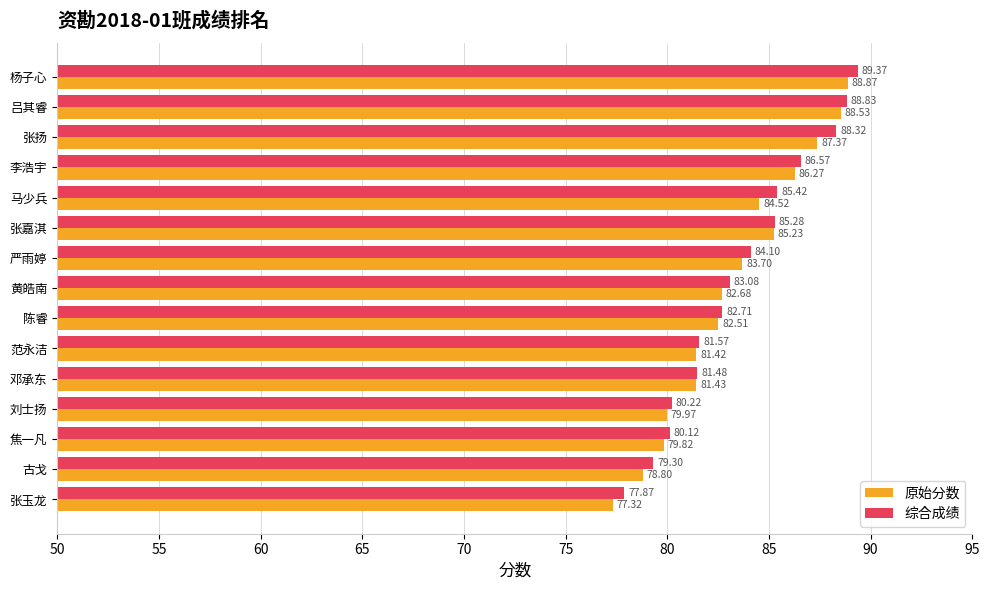

At which label is 综合成绩 closest to 83?

黄皓南